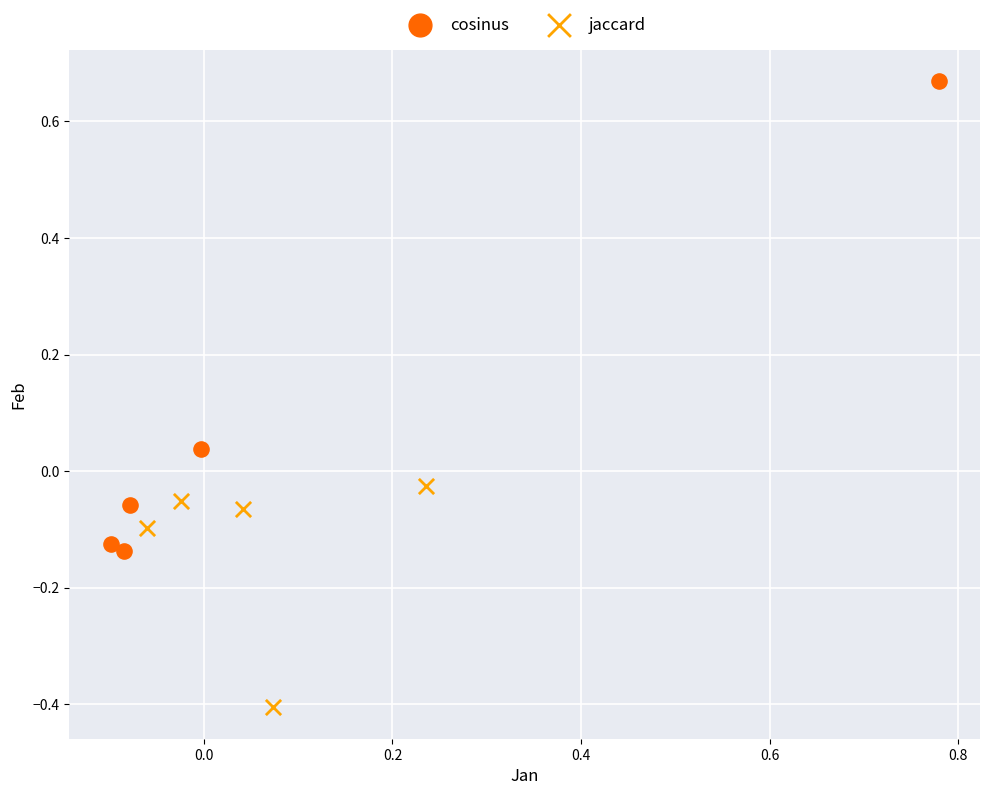

Which series reaches the minimum Y coordinate?

jaccard